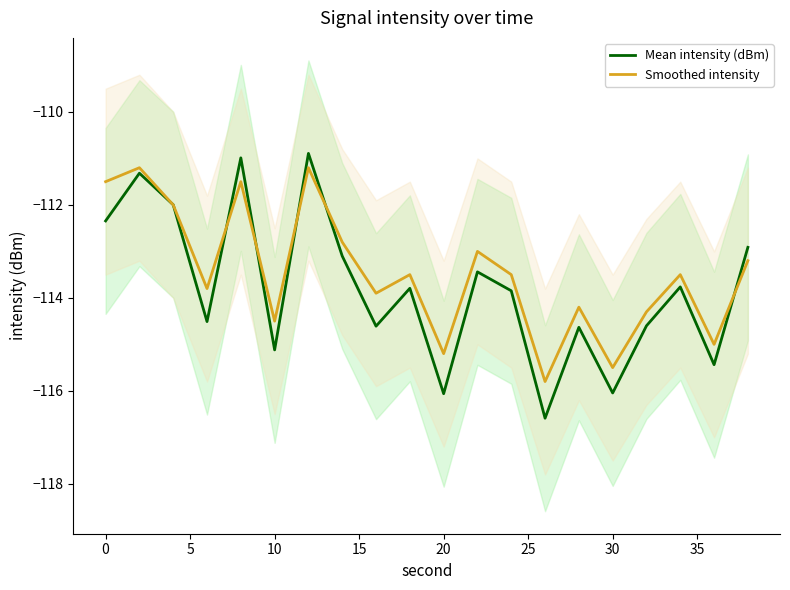

True or false: Mean intensity (dBm) has a value of -115.1 at 10.

True